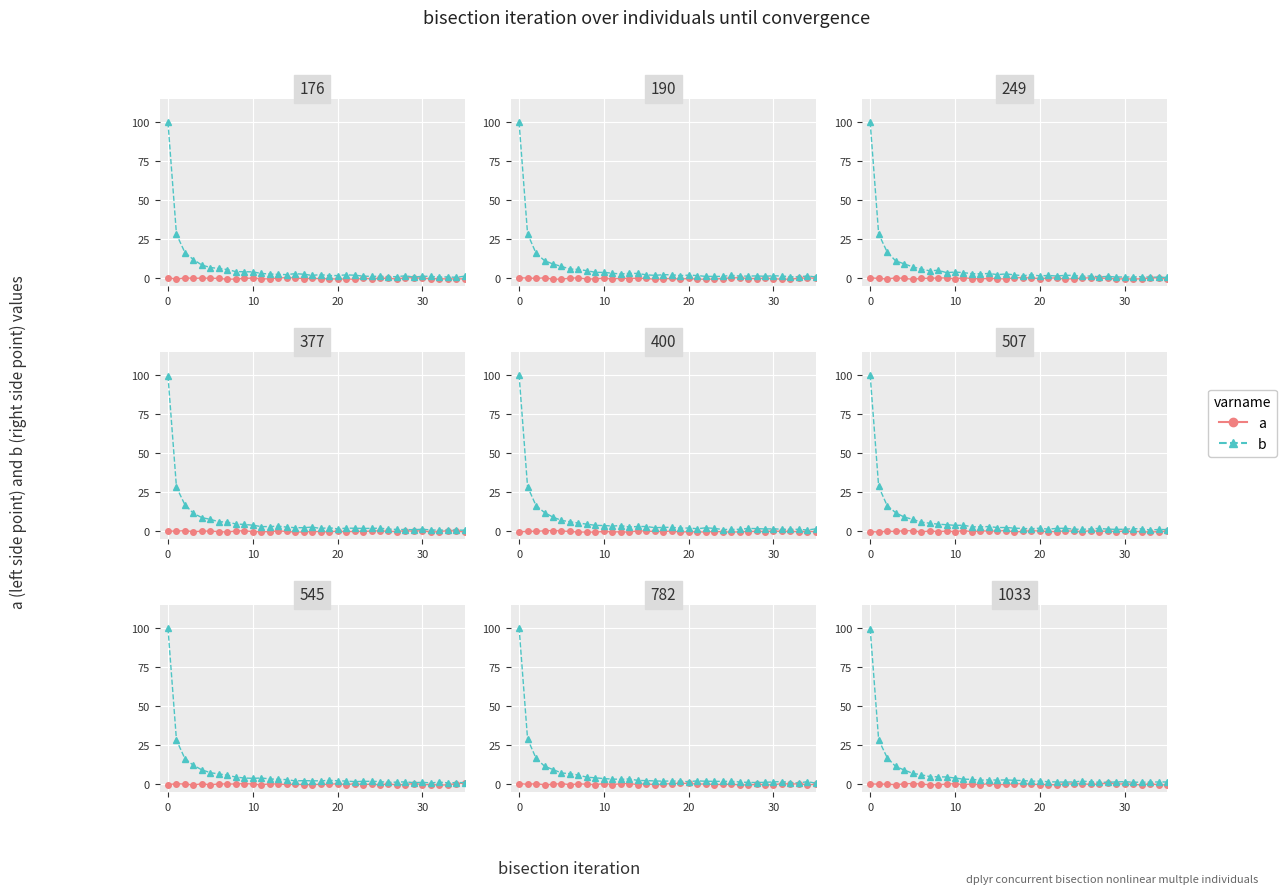

What is the difference between the maximum and minimum values in the b series?

98.4